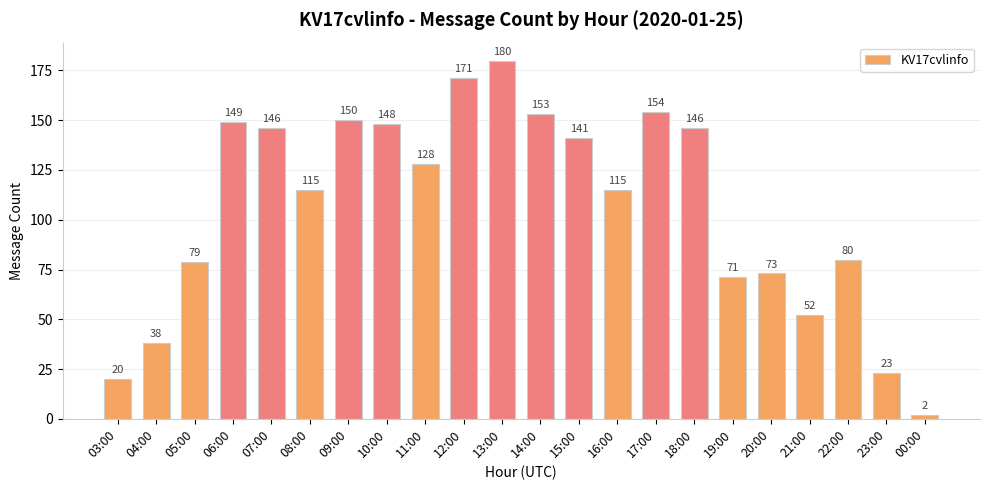

Reading right to left, list all the values displayed in this chart.

00:00=2	23:00=23	22:00=80	21:00=52	20:00=73	19:00=71	18:00=146	17:00=154	16:00=115	15:00=141	14:00=153	13:00=180	12:00=171	11:00=128	10:00=148	09:00=150	08:00=115	07:00=146	06:00=149	05:00=79	04:00=38	03:00=20